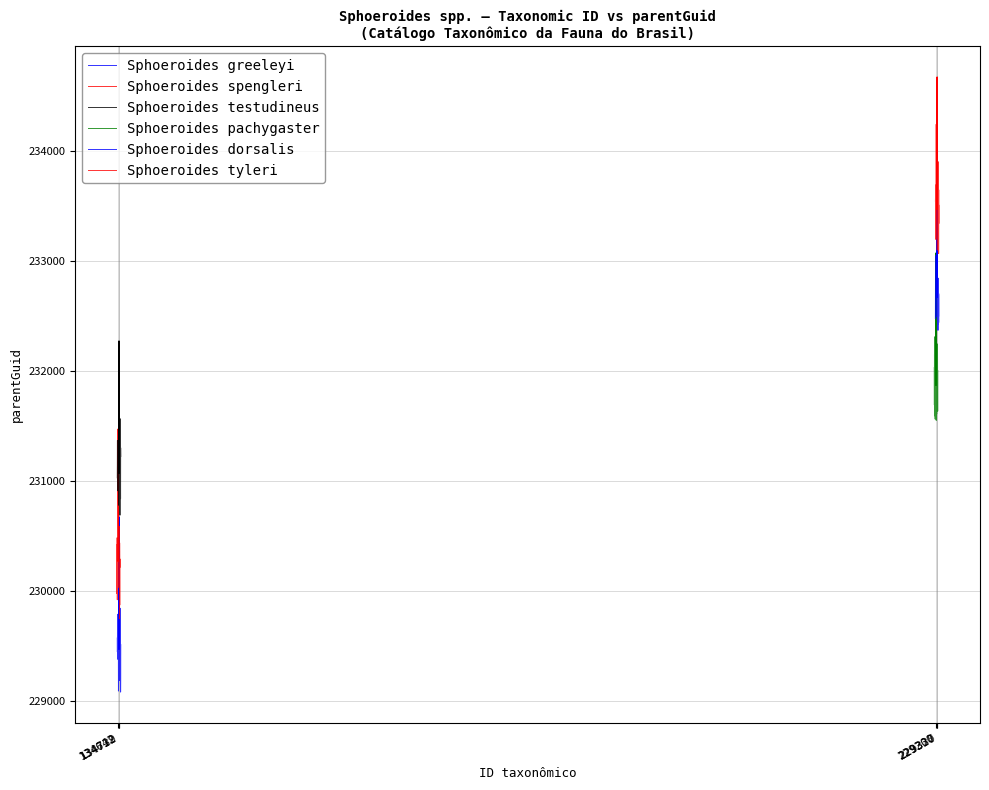

Reading left to right, list all the values displayed in this chart.

Sphoeroides greeleyi: 229569.3	229442.3	229599.5	229774.6	229423.2	229423.2	229785.8	229623.5	229376.1	229578.5	229377.3	229376.9	229518.4	229087.3	229125.0	229357.5	229267.4	229532.8	229288.4	229187.5	229763.1	229424.8	229483.5	229185.1	229361.1	229492.2	229239.8	229545.1	229349.9	229411.7	229349.7	229840.5	229467.3	229258.5	229634.5	229225.8	229511.8	229078.1	229204.4	229509.4
Sphoeroides spengleri: 230417.7	230304.3	230246.9	230209.8	229974.3	230126.0	230177.9	230481.4	230338.7	229917.4	230334.8	230193.0	230134.6	230392.3	230476.2	230456.3	230102.2	230208.2	230336.3	230465.1	230174.2	230232.9	230048.7	230030.8	230432.5	230541.2	230255.6	230470.7	230342.3	230141.0	230342.3	230577.6	230262.8	230582.9	229746.1	230434.4	230287.4	230210.2	230288.4	229872.5
Sphoeroides testudineus: 231026.1	231141.4	231365.6	230966.3	230908.3	230969.6	231253.1	231135.8	230964.0	231172.7	231089.4	231263.7	230929.6	231004.5	230991.6	230777.3	231129.2	231122.2	231071.0	231023.1	230786.9	230985.9	231001.5	230909.5	231037.7	231150.8	231447.2	231104.9	231121.5	231055.1	230686.2	231064.7	231082.0	231562.6	231031.5	231130.3	231063.1	230836.3	231298.6	231220.4
Sphoeroides pachygaster: 232028.2	231688.1	232150.6	231589.6	231987.4	232308.1	231671.9	231756.7	231889.9	231769.3	231559.9	231883.7	231657.5	231964.7	231686.1	232180.0	231713.3	231805.6	232032.7	231623.8	231915.5	232131.4	231548.5	231906.9	231922.0	232026.4	231622.6	231605.9	231974.4	231929.4	231920.1	231939.3	231734.0	231916.5	231928.6	231727.1	232243.2	231964.8	231631.7	232001.3
Sphoeroides dorsalis: 232475.1	232827.4	232901.7	232505.9	232862.7	232752.6	232834.4	233049.4	232620.9	232519.3	232492.1	232506.8	232654.6	232738.2	232725.3	232835.4	232672.6	232960.7	232617.1	233214.0	232795.1	232498.6	232455.8	232766.5	232625.3	232812.8	232764.6	232655.4	232500.6	232367.0	232580.7	232841.3	232712.8	232420.9	232704.6	232747.1	232493.2	232700.7	232681.6	232441.4
Sphoeroides tyleri: 233541.6	233582.2	233686.6	233680.8	233194.5	233282.4	233573.0	233572.8	233573.0	234240.5	233584.2	233697.1	233660.8	233600.3	233406.9	233621.8	233315.4	233422.6	233372.9	233486.4	233932.9	233096.5	233607.3	233147.5	233375.6	233687.8	233482.9	233254.5	233326.9	233605.9	233323.9	233513.3	233479.1	233339.7	233898.8	233596.8	233065.0	233507.3	233337.6	233640.5